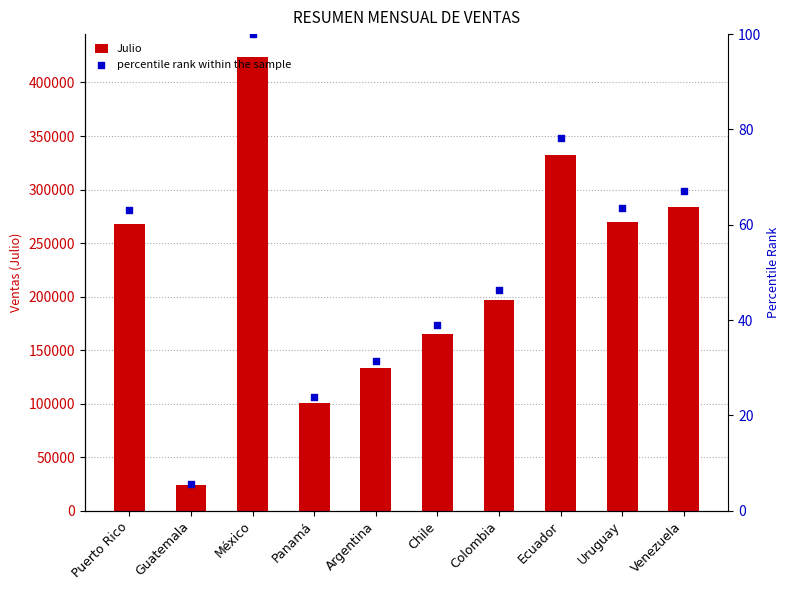

What are all the series names shown in the legend?

Julio, percentile rank within the sample